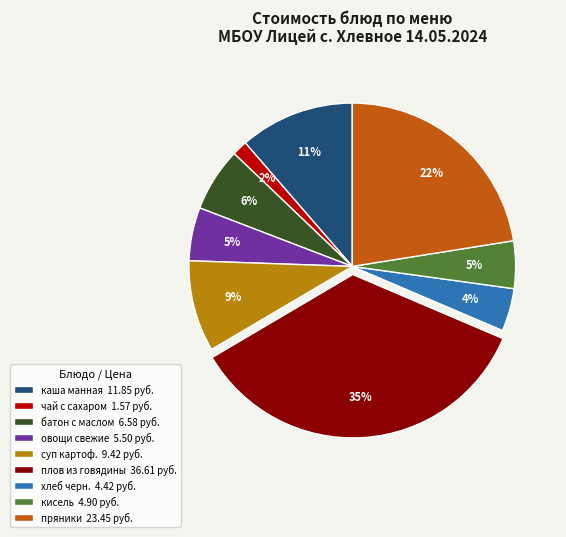

What is the largest slice in the pie chart?

плов из говядины 36.61 руб.